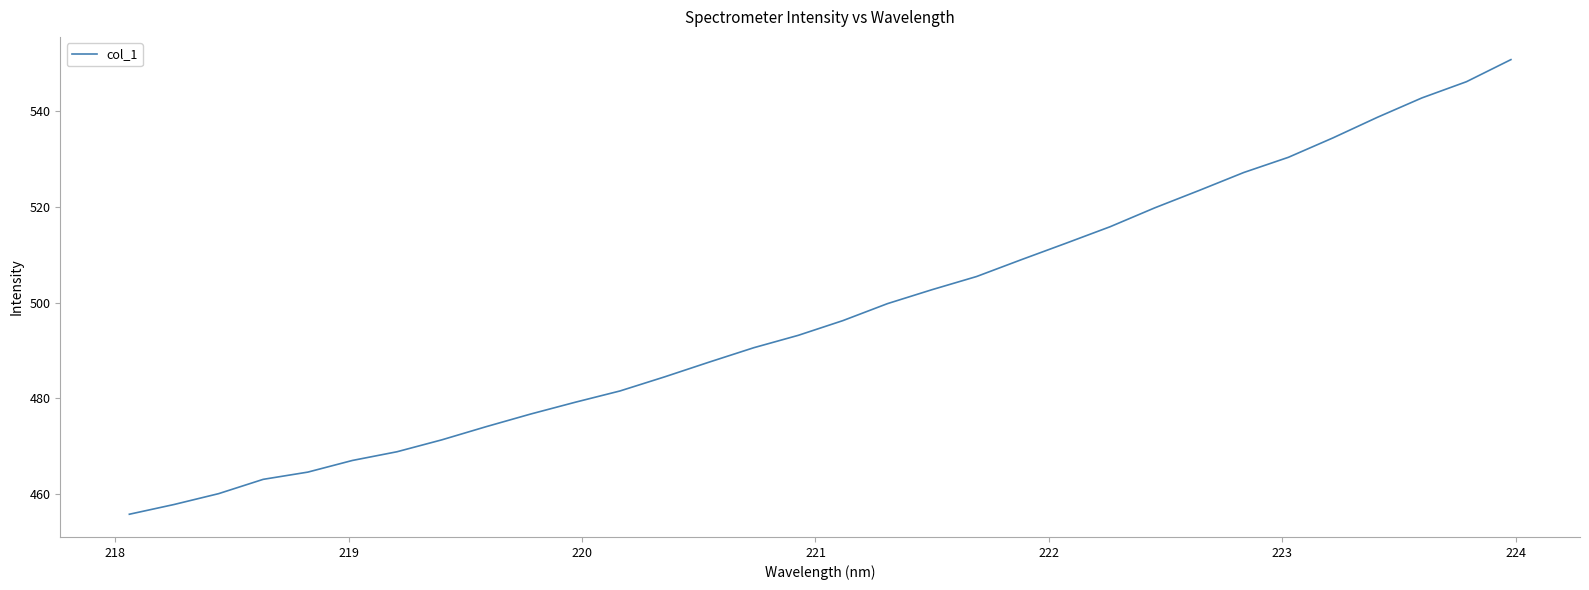

What is the greatest value displayed?

550.8